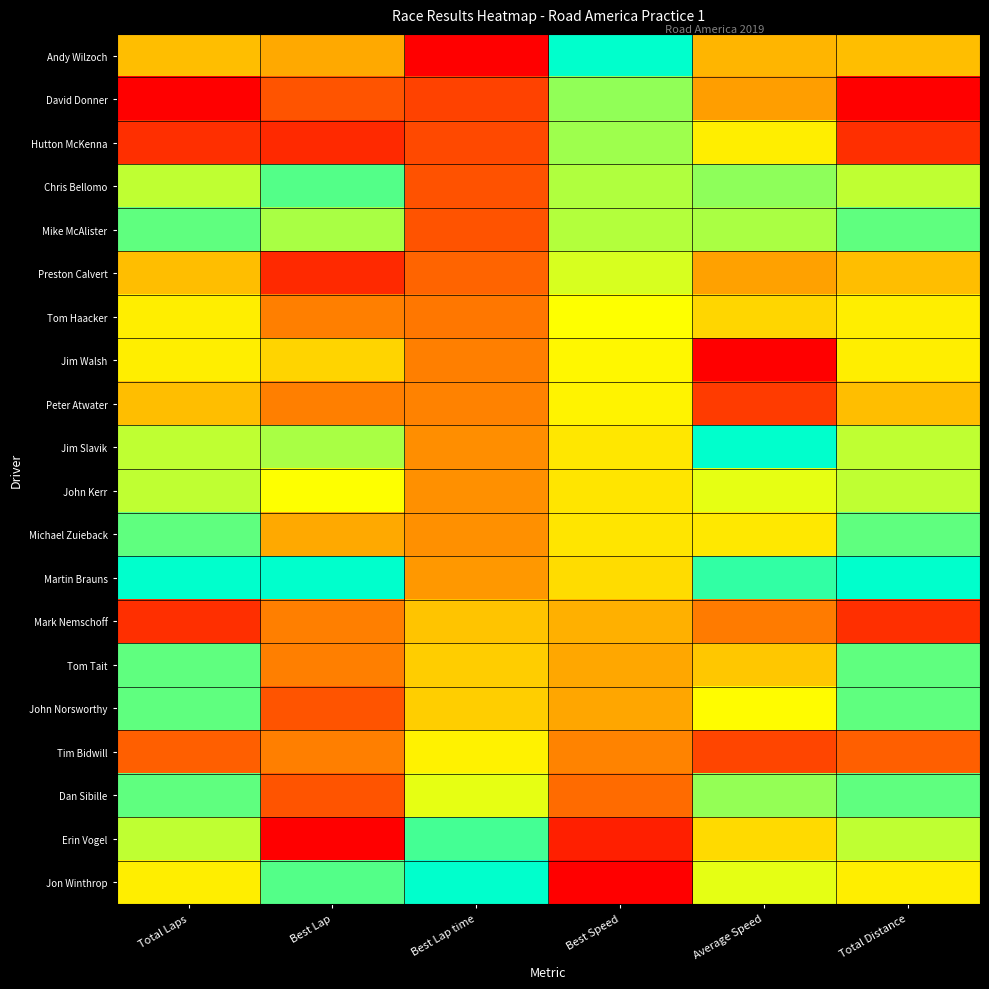

What is the total value across all series at Total Laps?

12.2